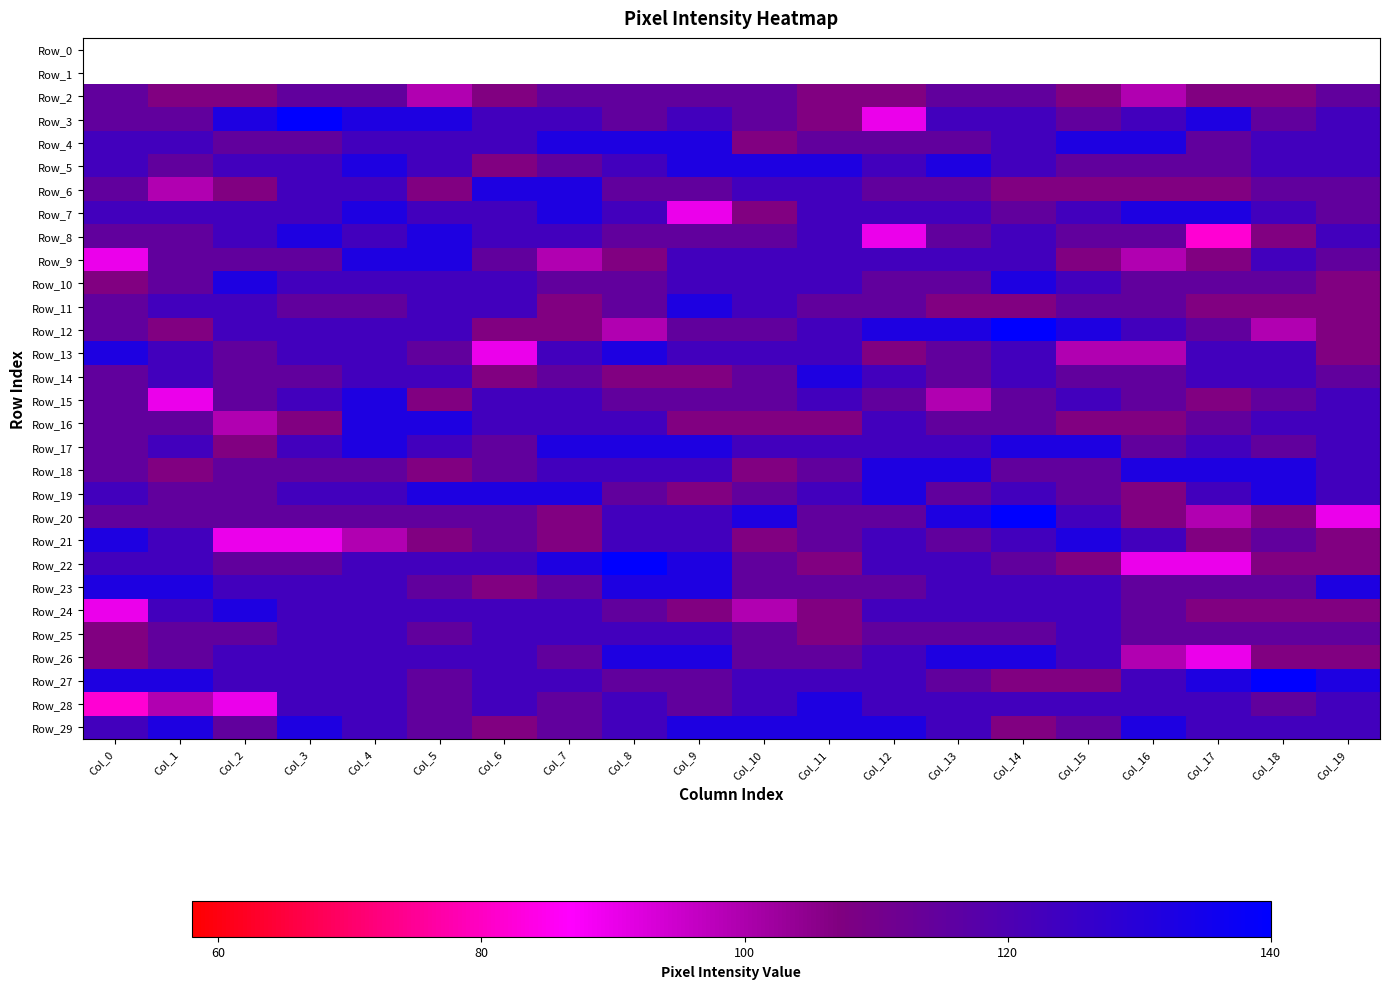

How many Row_8 values are between 115 and 123?

15